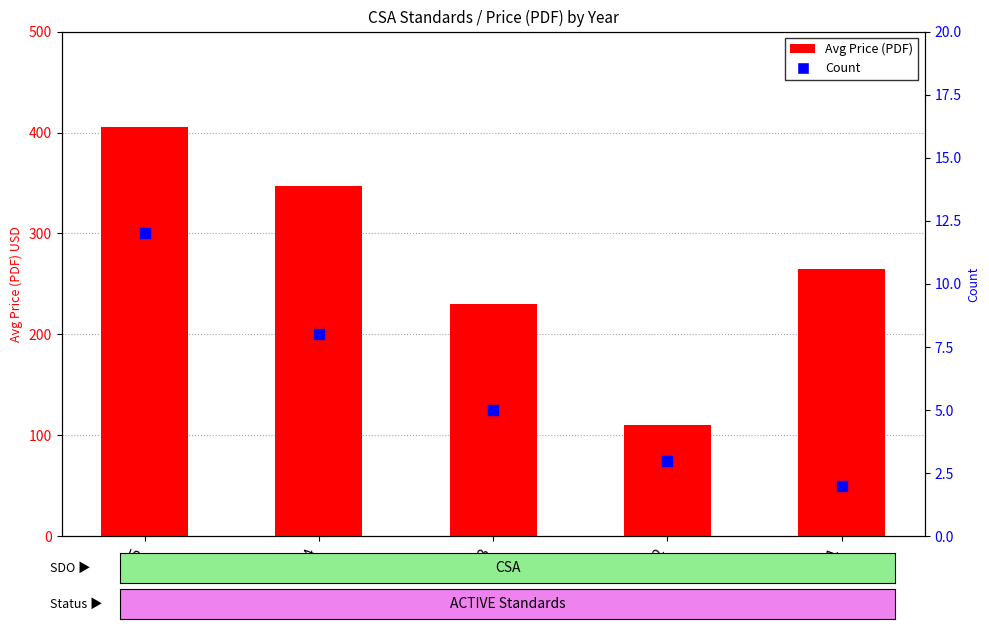

What is the total value across all series at 2025?

417.0